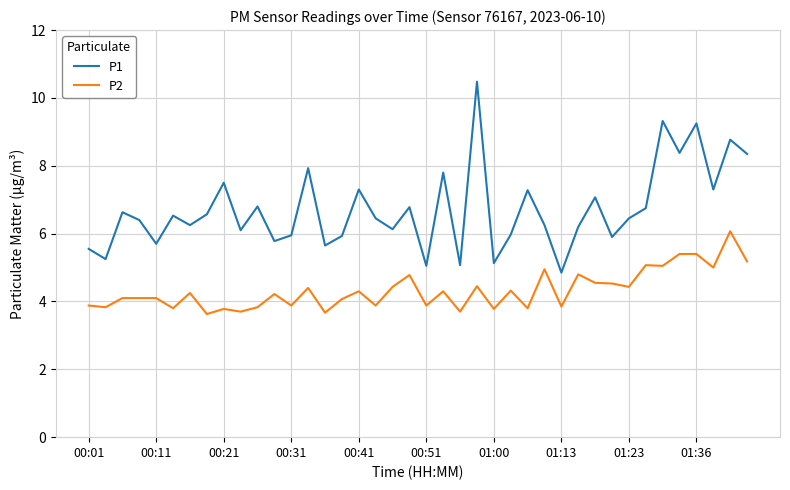

Rank the series by their average value, from lowest to highest.

P2, P1